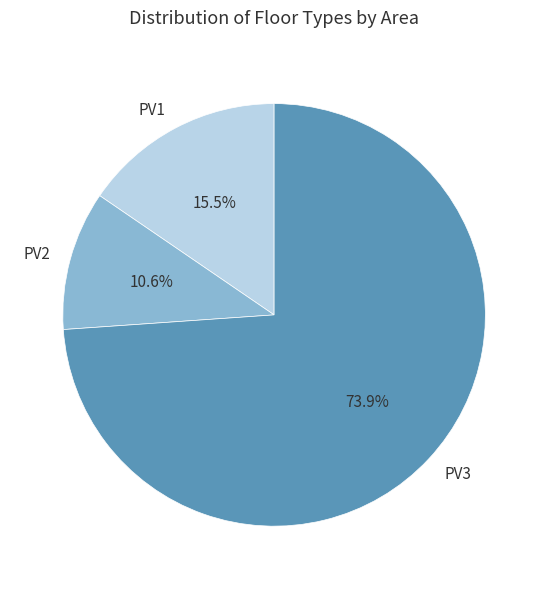

Which has a higher value, PV3 or PV2?

PV3